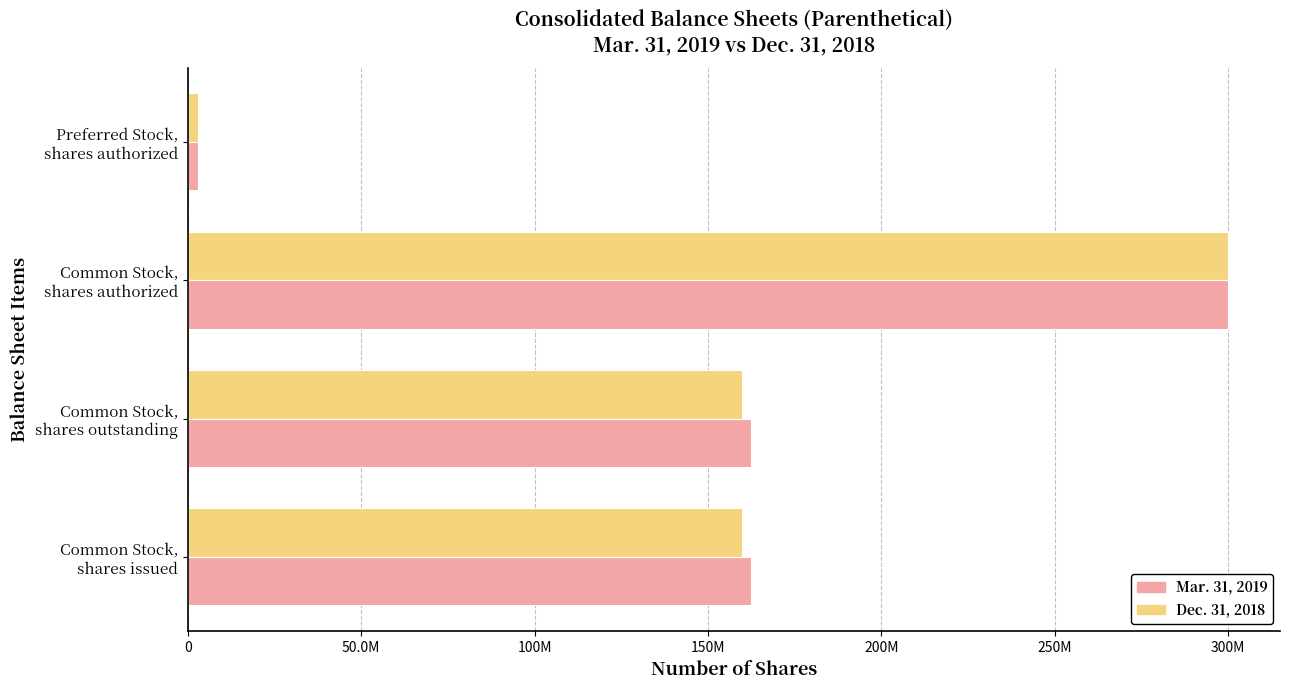

What are all the series names shown in the legend?

Mar. 31, 2019, Dec. 31, 2018